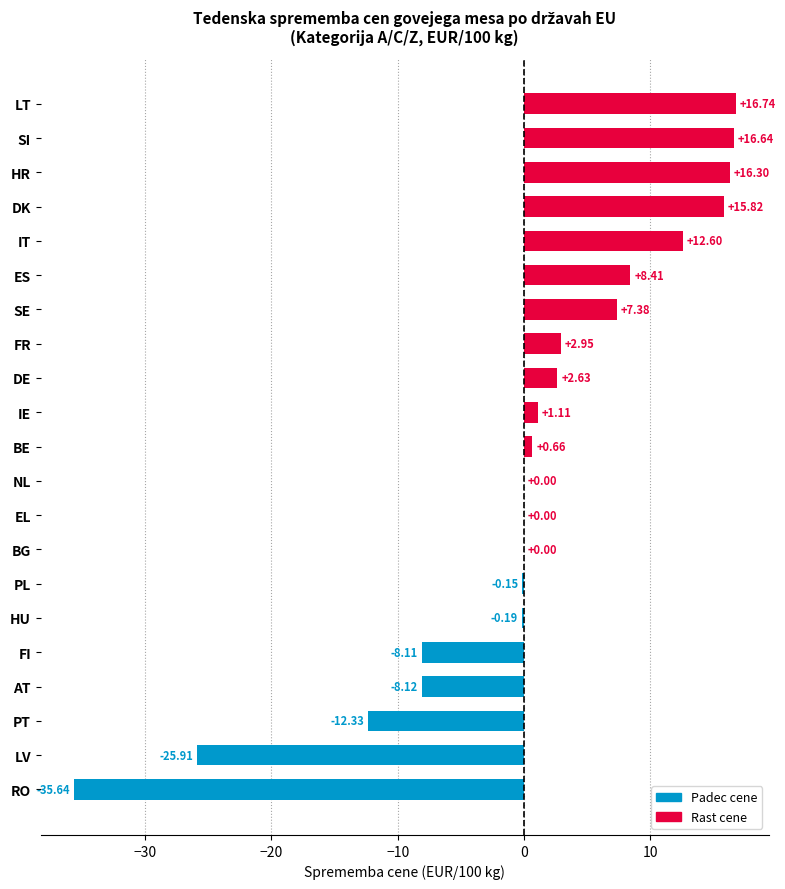

Rank the categories by Sprem. od prej. tedna (EUR) value from lowest to highest.

RO, LV, PT, AT, FI, HU, PL, BG, EL, NL, BE, IE, DE, FR, SE, ES, IT, DK, HR, SI, LT